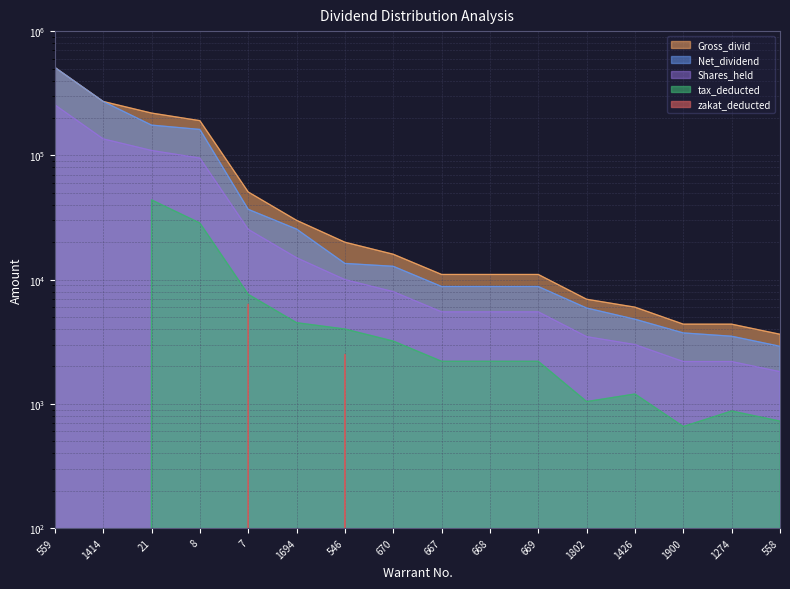

Does the chart display data point markers on the line(s)?

No